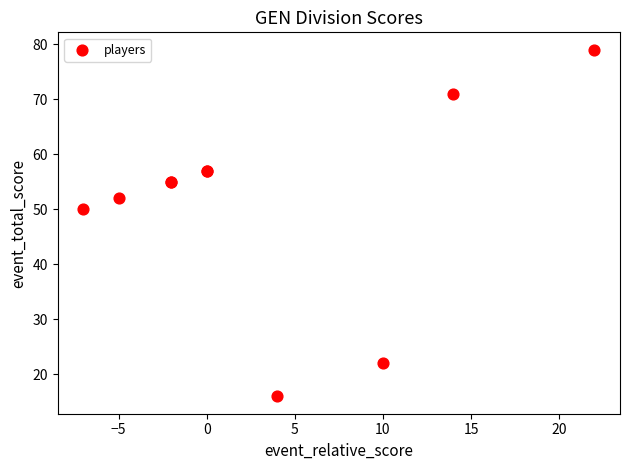

What Y value in the scatter plot is closest to 47?

50